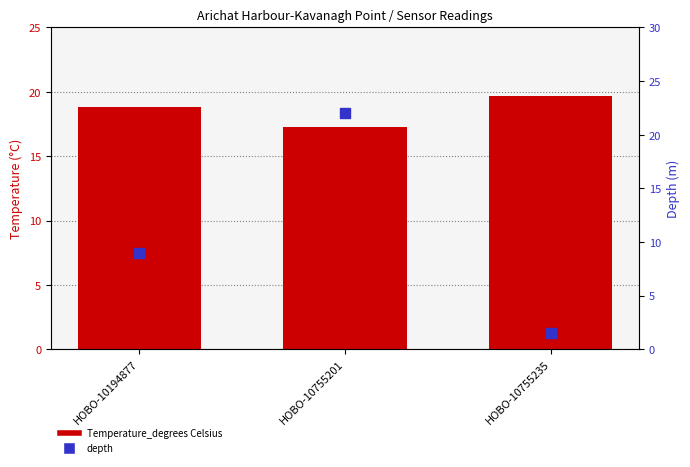

At which category is the sum across all series the highest?

HOBO-10755201